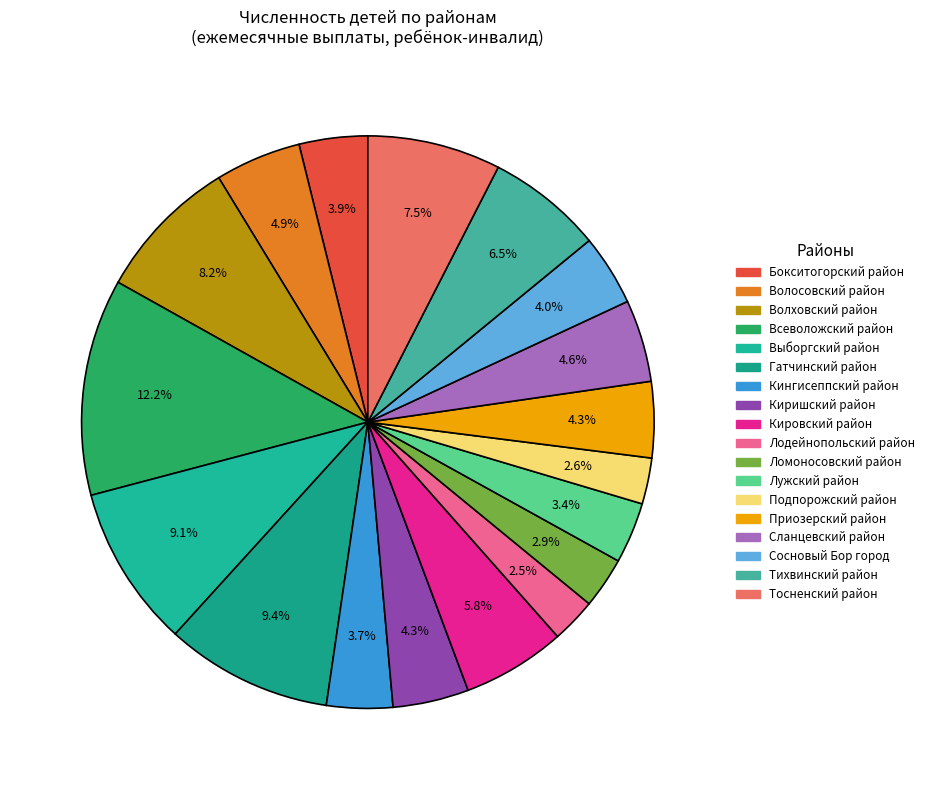

Which slice is the largest?

Всеволожский район